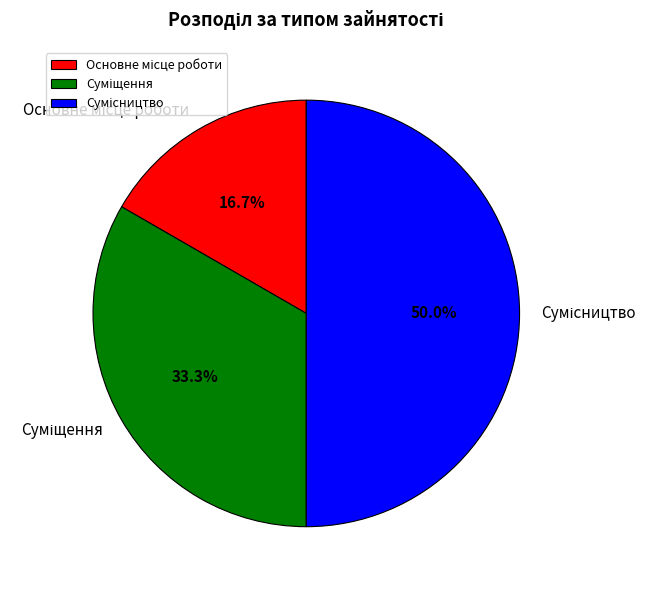

How many segments does this pie chart have?

3